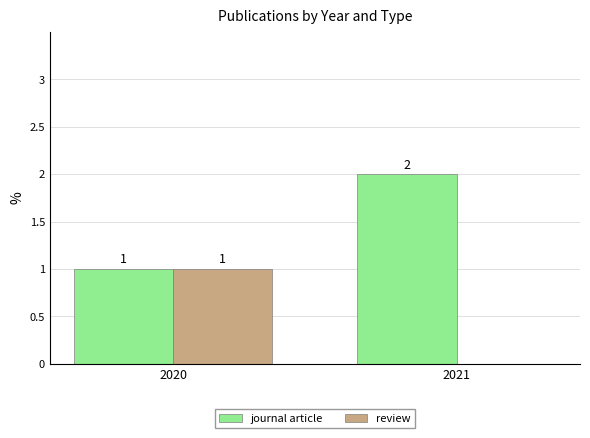

Where is journal article nearest to the value 1?

2020